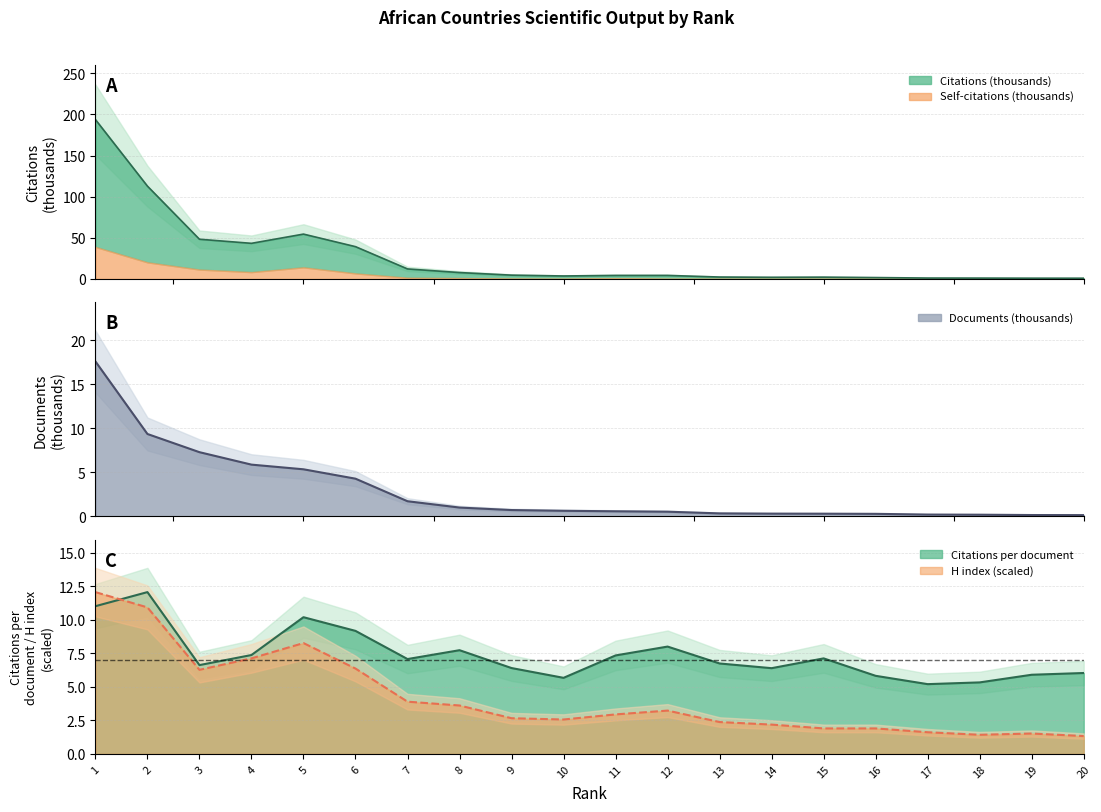

The Citations per document series shows 20.8 at 2. True or false?

False